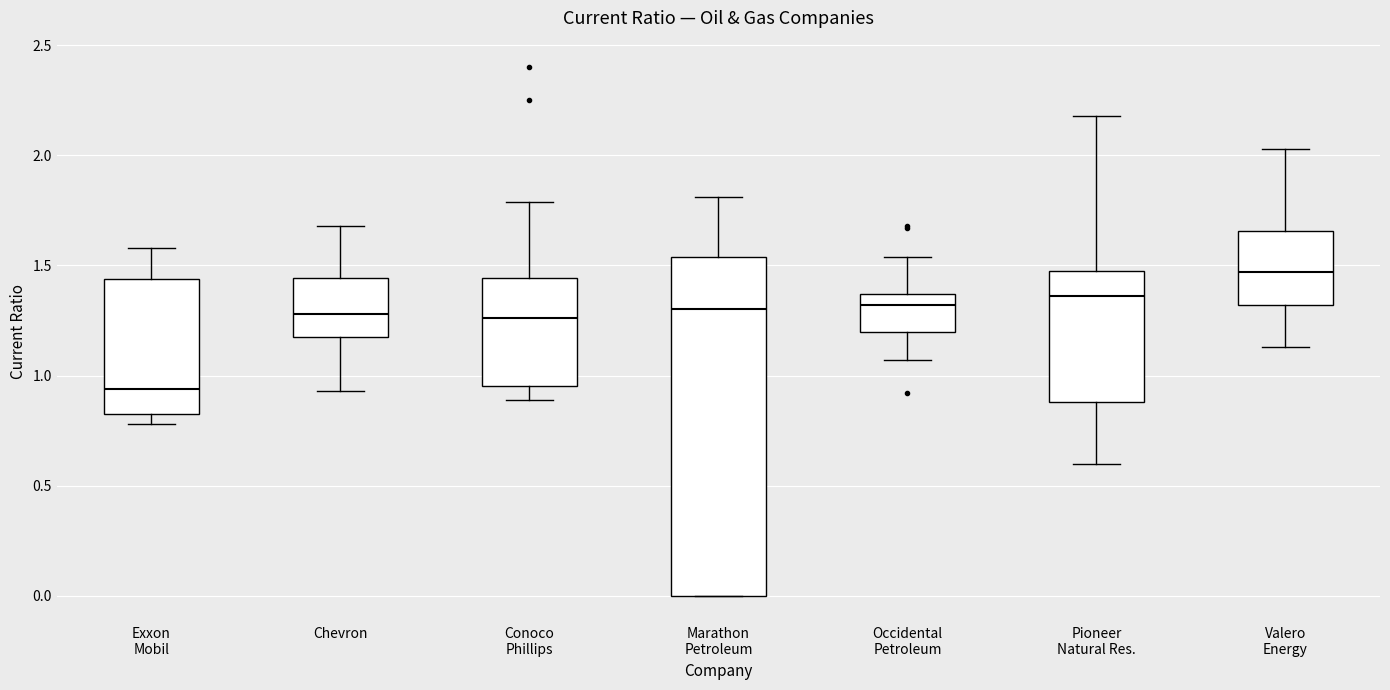

Where is the upper edge of the box for Pioneer Natural Res. on the y-axis? The values are not printed on the chart, so give them approximately, as read against the axis.

1.50